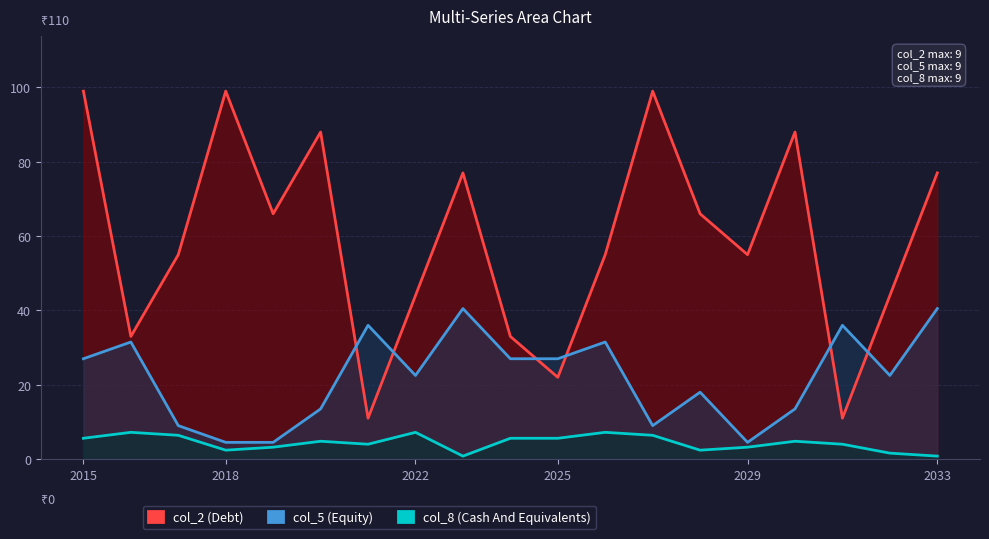

Which series has the largest range (max minus min)?

col_2